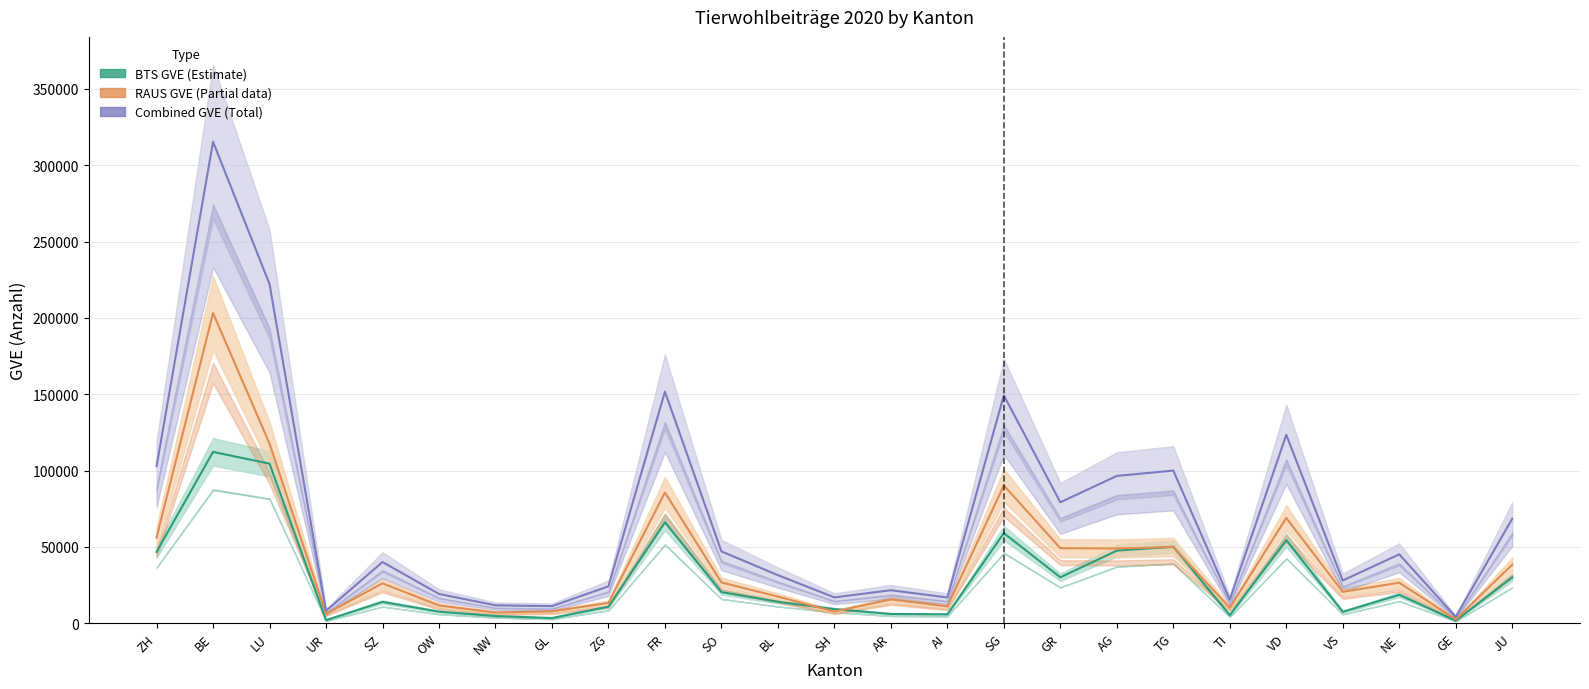

Is it true that BTS GVE (Estimate) equals 110981.2 at FR?

False